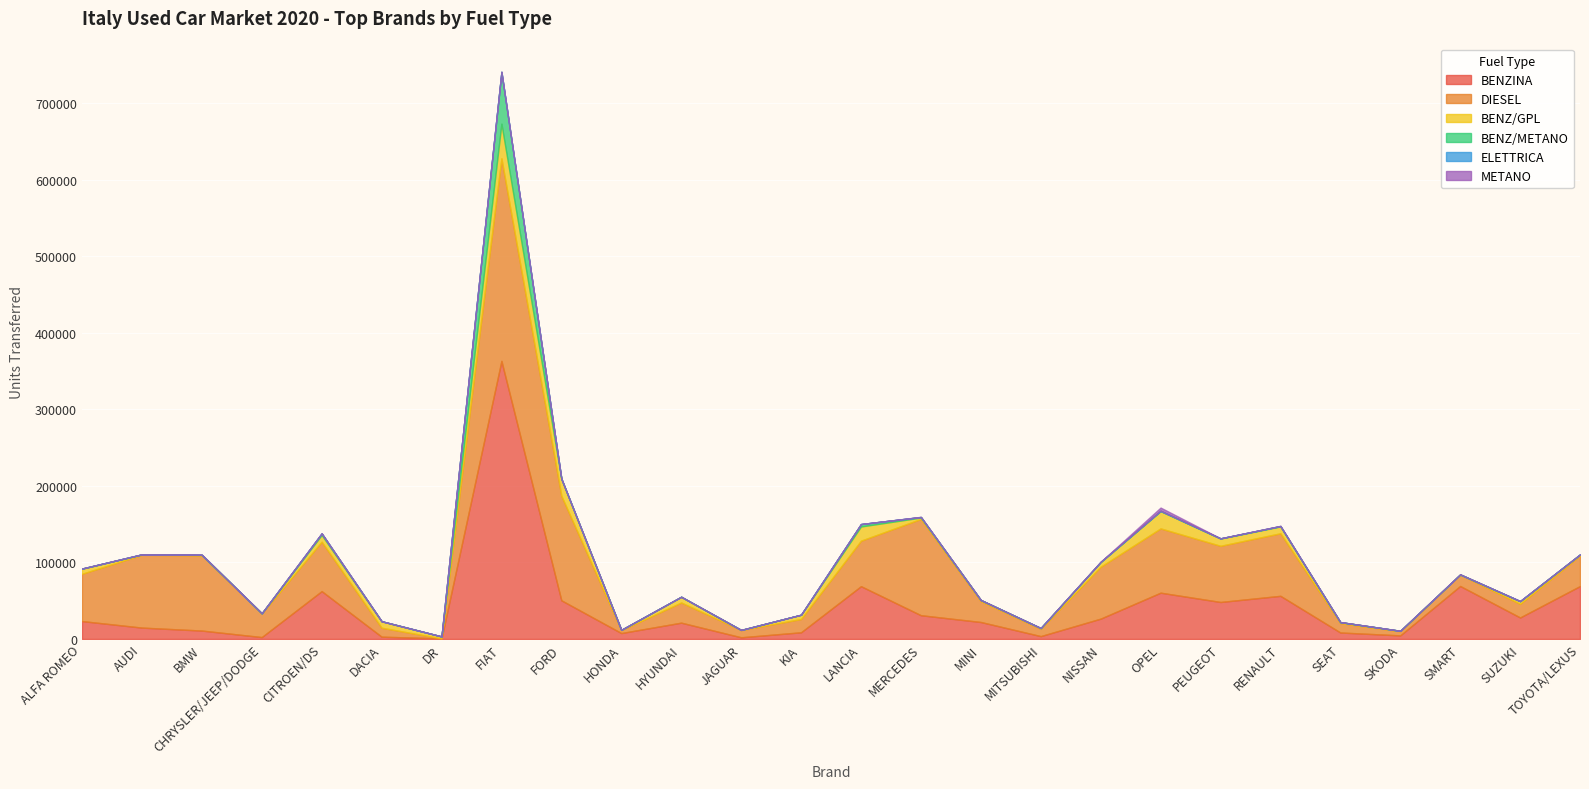

How many lines are shown in the chart?

6